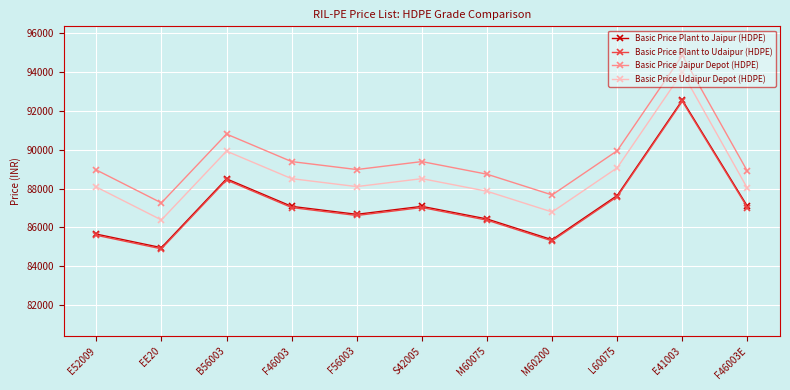

True or false: Basic Price Jaipur Depot (HDPE) has more than 2 points higher than both neighbors.

True